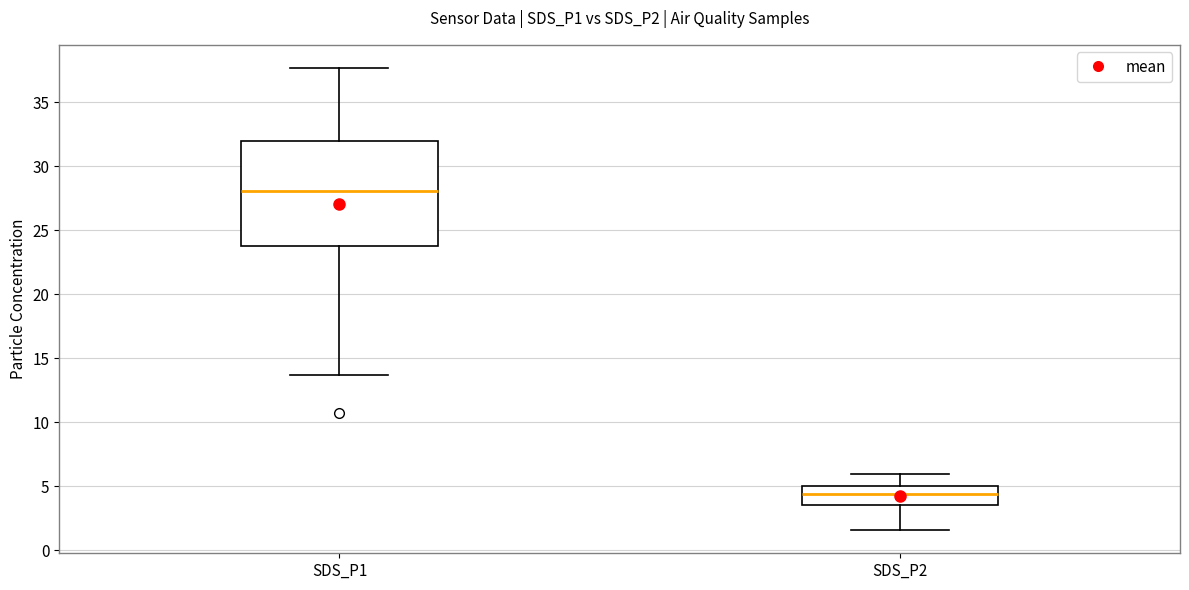

Which box's median line is the highest?

SDS_P1